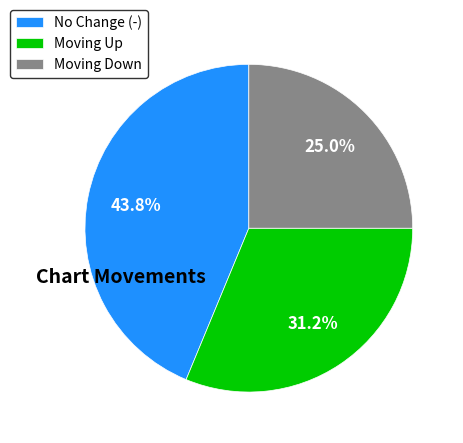

What is the ratio of the value at Moving Down to the value at Moving Up?

0.8